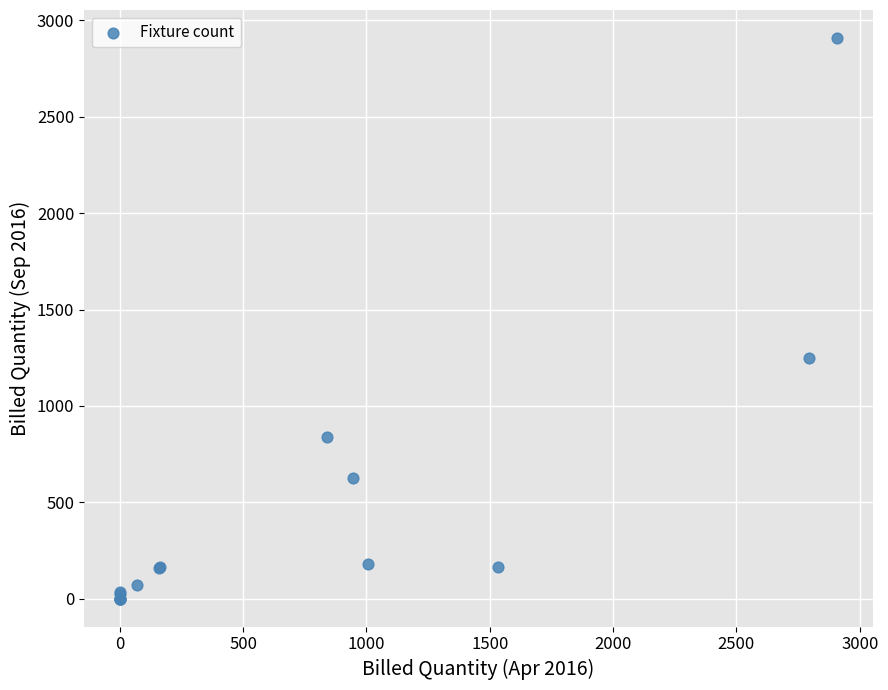

What Y value in the scatter plot is closest to 1454?

1246